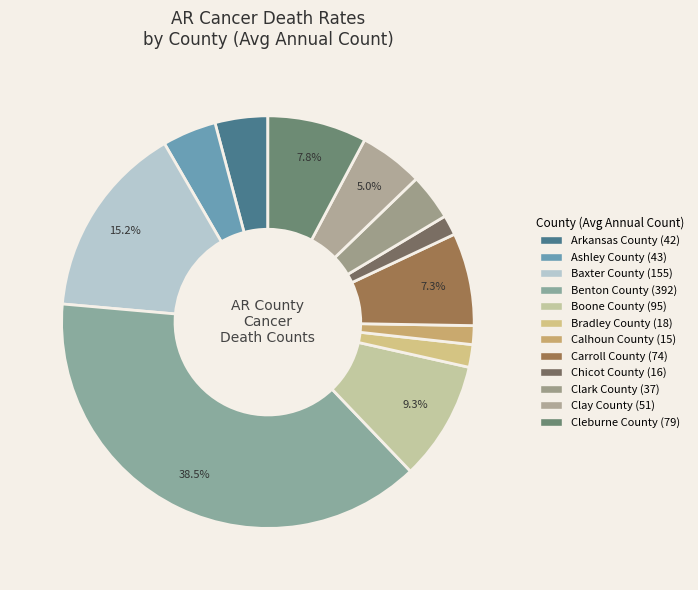

What is the change in value from Carroll County to Cleburne County?

+5